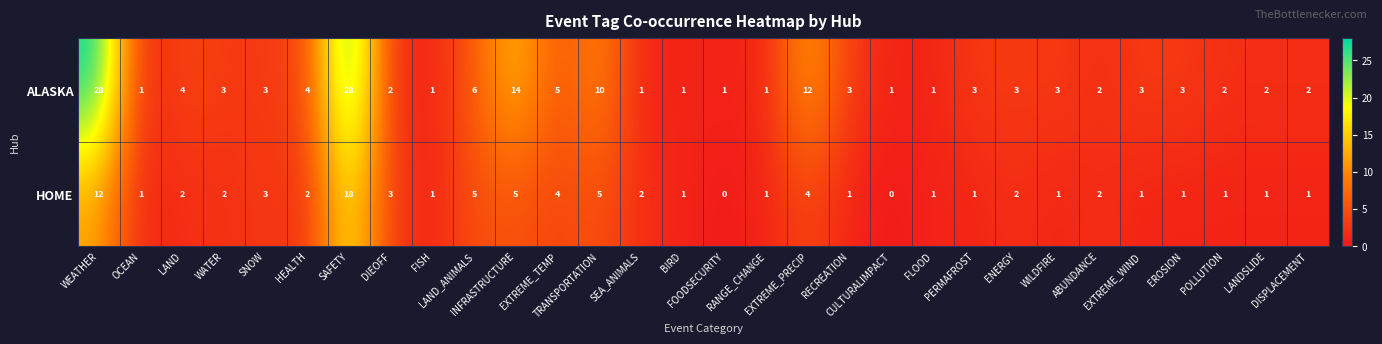

What is the maximum value shown in the chart?

28